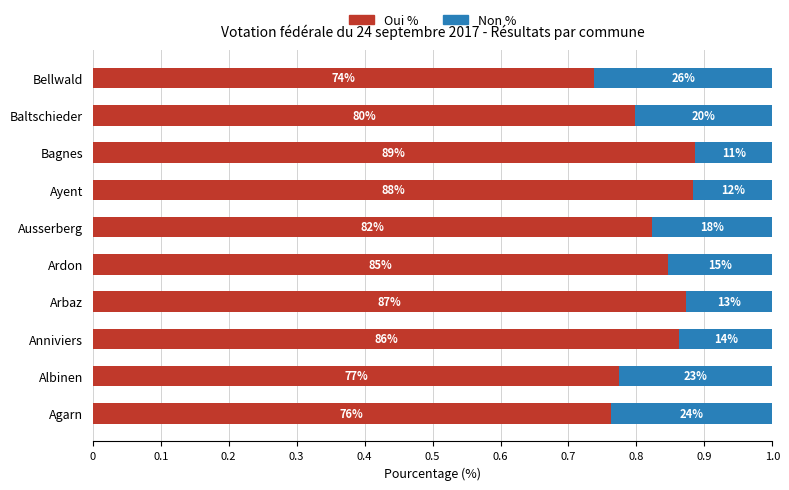

What are all the series names shown in the legend?

Oui %, Non %